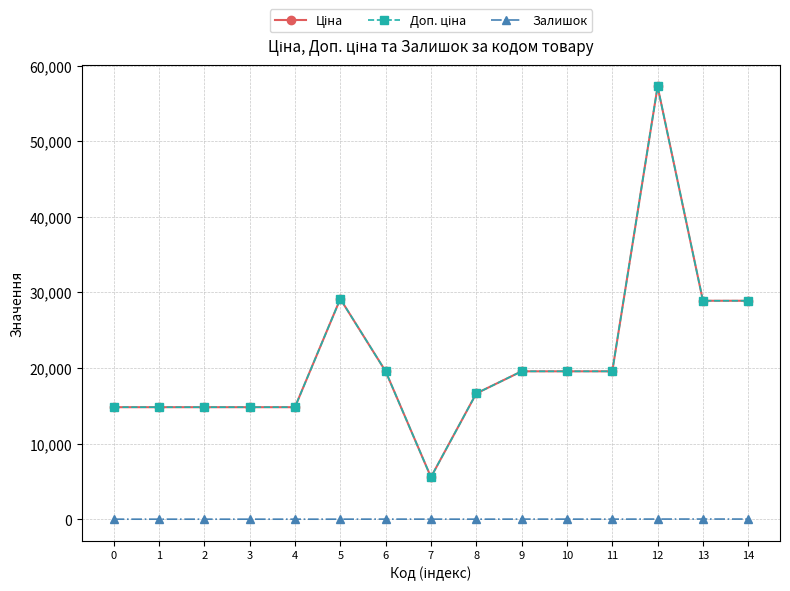

True or false: Залишок and Доп. ціна cross at least once.

False